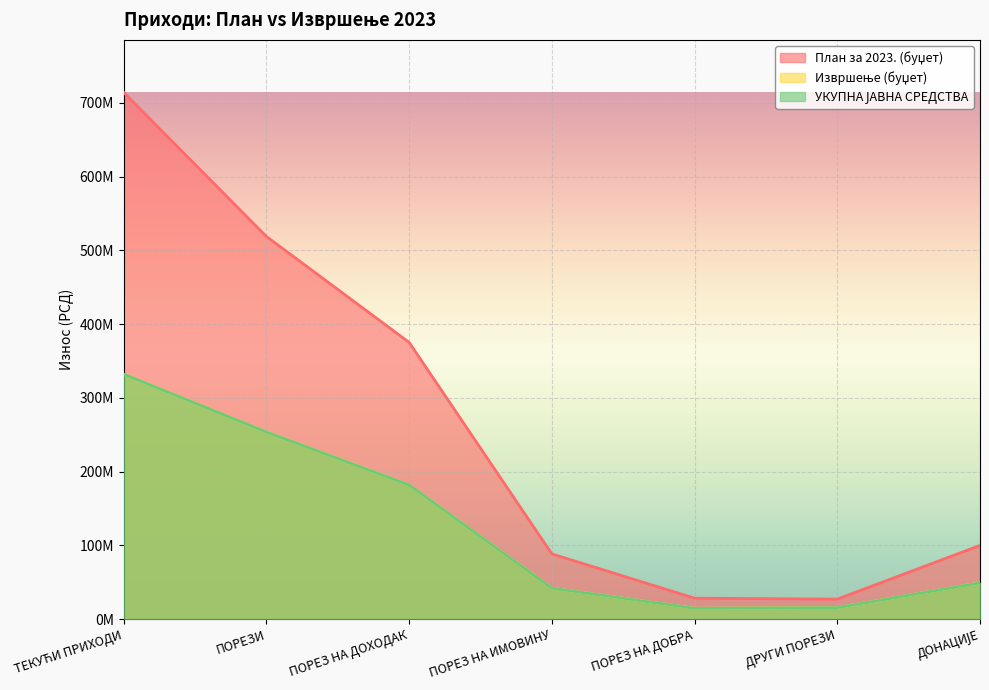

What is the average value of the План за 2023. (буџет) series?

264553225.6